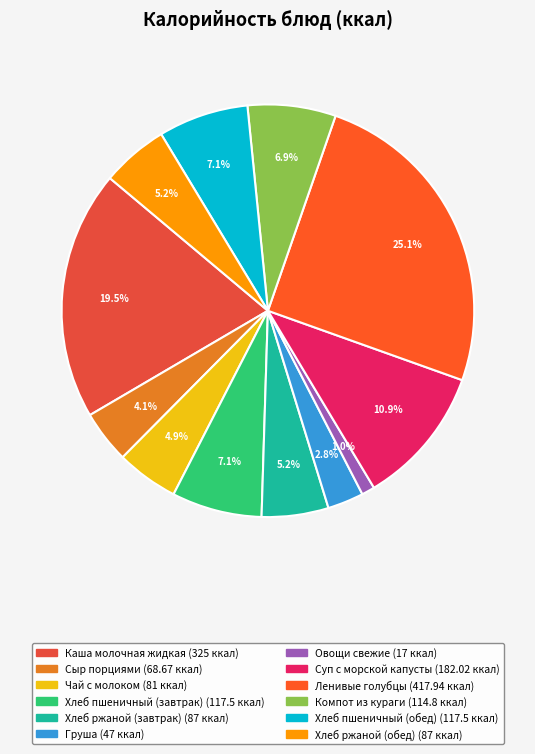

Rank the categories by value from highest to lowest.

Ленивые голубцы, Каша молочная жидкая, Суп с морской капусты, Хлеб пшеничный (завтрак), Хлеб пшеничный (обед), Компот из кураги, Хлеб ржаной (завтрак), Хлеб ржаной (обед), Чай с молоком, Сыр порциями, Груша, Овощи свежие